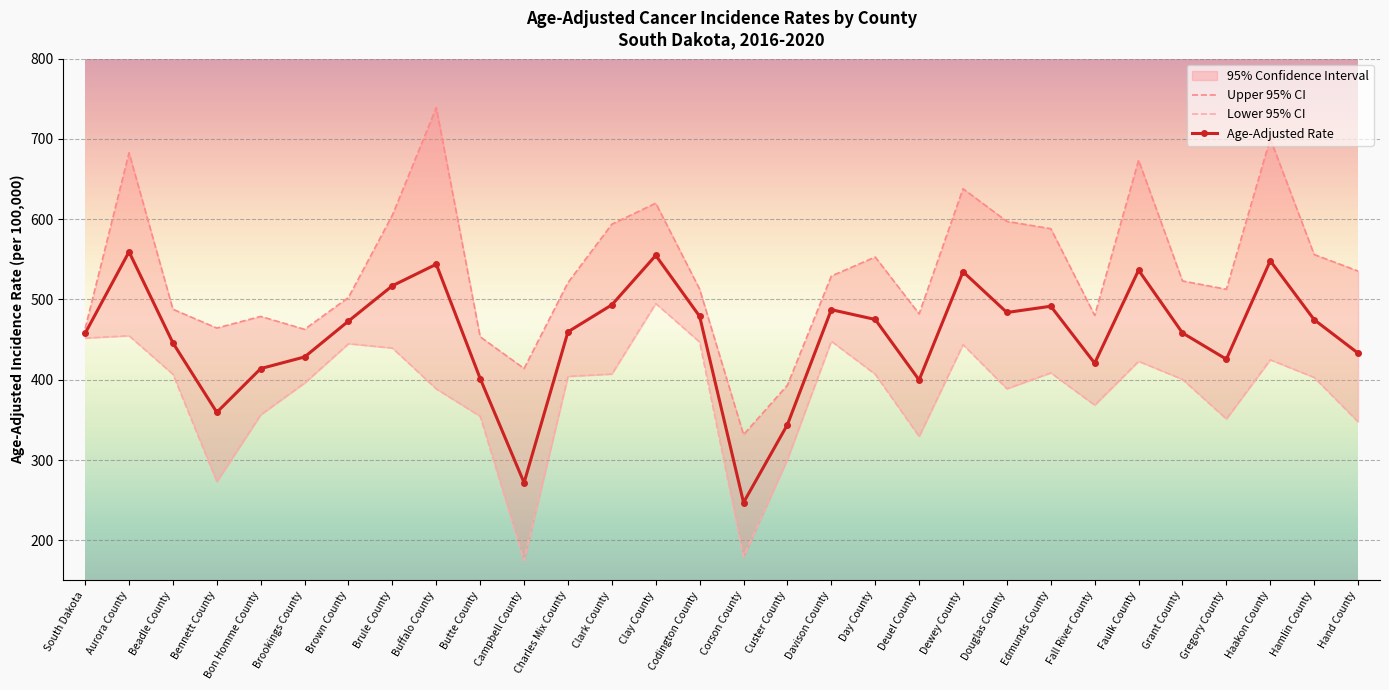

What is the difference between the maximum and second lowest values in the Age-Adjusted Rate series?

287.7